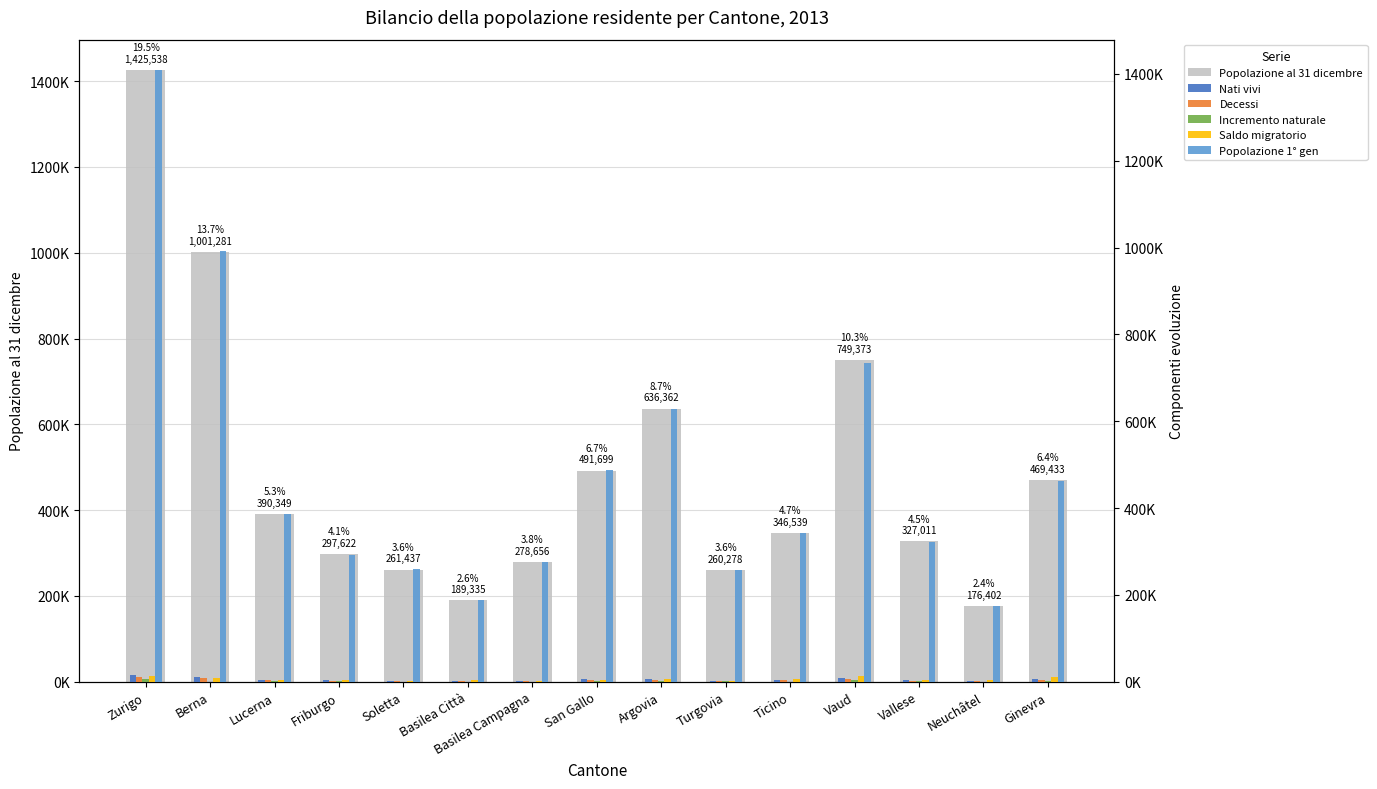

Reading left to right, list all the values displayed in this chart.

Popolazione al 31 dicembre: 1425538	1001281	390349	297622	261437	189335	278656	491699	636362	260278	346539	749373	327011	176402	469433
Nati vivi: 15996	9587	4065	3166	2373	1894	2380	5112	6423	2489	2842	8274	3142	1716	5167
Decessi: 10792	9527	2879	1965	2286	2049	2384	3728	4557	1966	3057	5410	2629	1580	3322
Incremento naturale: 5204	60	1186	1201	87	155	4	1384	1866	523	215	2864	513	136	1845
Saldo migratorio: 13623	8642	2794	3527	1868	3246	1744	4057	4962	2469	5397	12244	4669	2754	9701
Popolazione 1° gen: 1408575	992617	386082	291395	259283	187425	276537	487060	627340	256213	341652	734356	321732	174554	463101